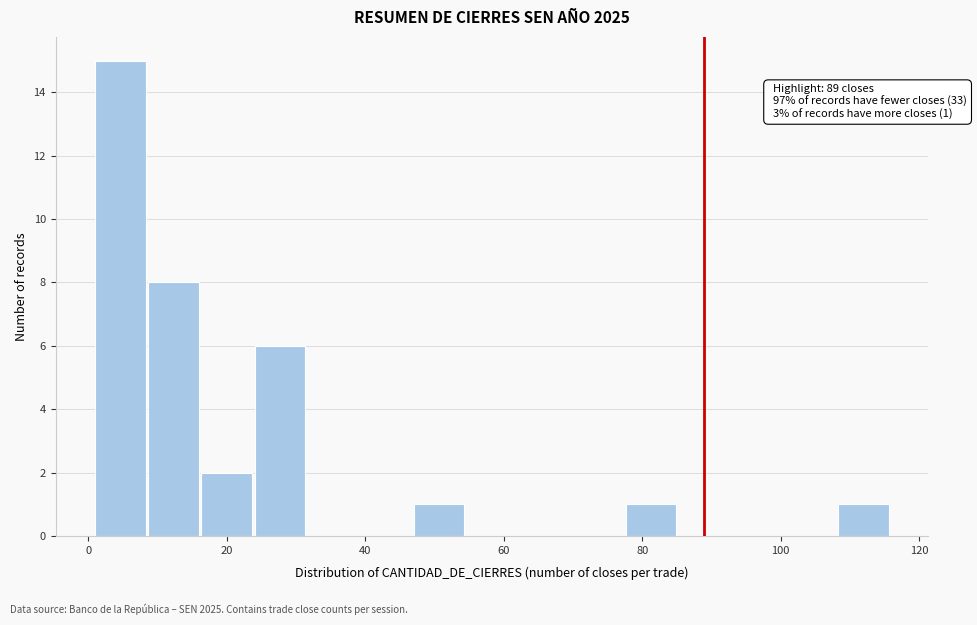

Around what value on the x-axis is the tallest bar? Give the approximate position of its centre, as read against the axis.

4